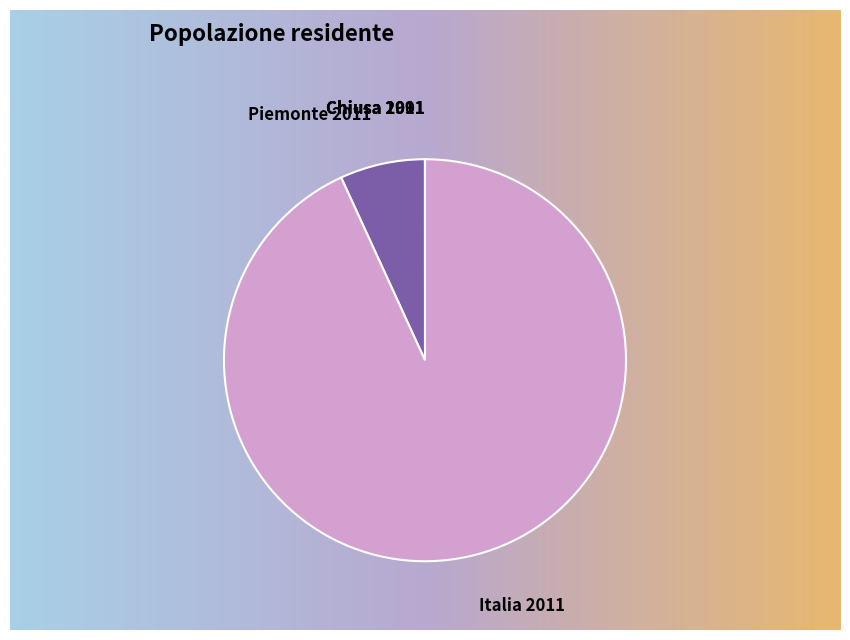

To the nearest percent, what is the average slice percentage?

20%